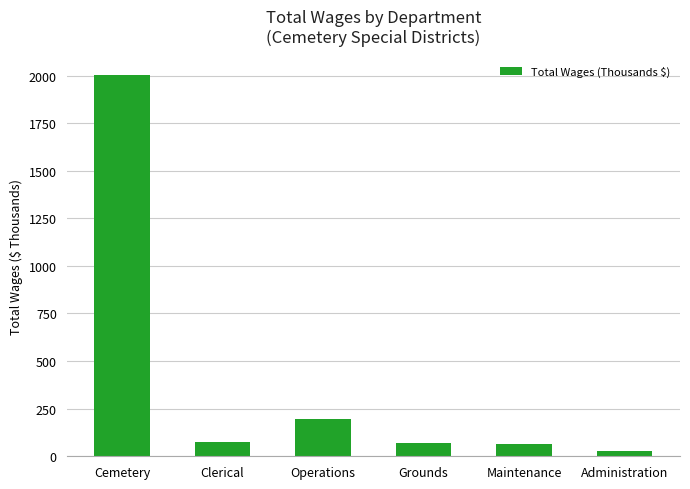

Count the number of data series in this chart.

1